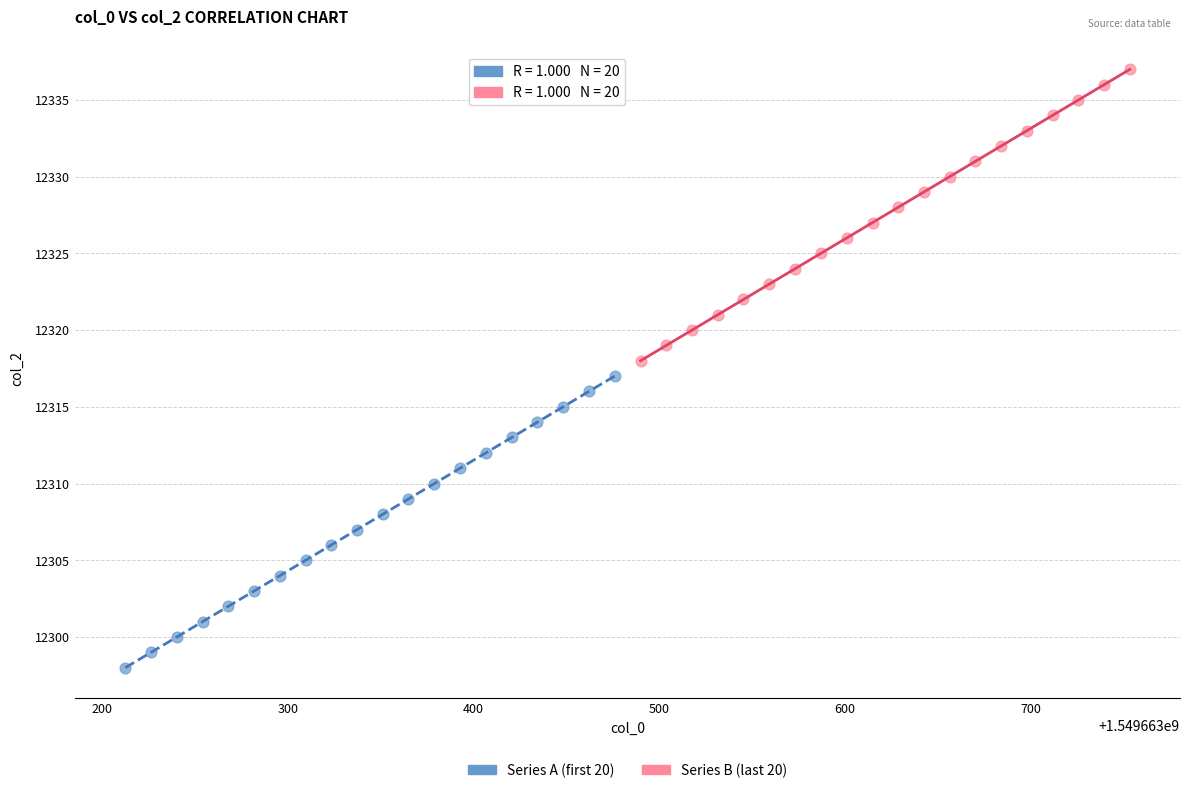

What are all the series names shown in the legend?

Series A (first 20), Series B (last 20)